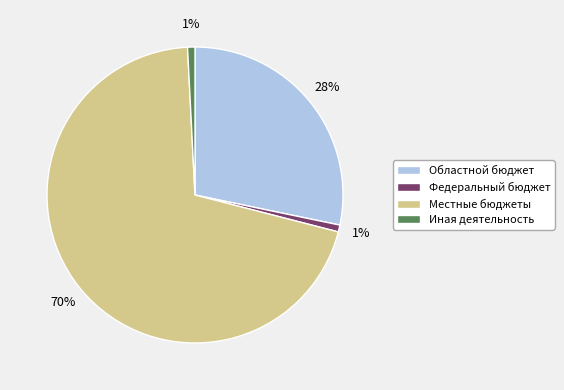

To the nearest percent, what is the difference between the largest and smallest slice percentages?

69%